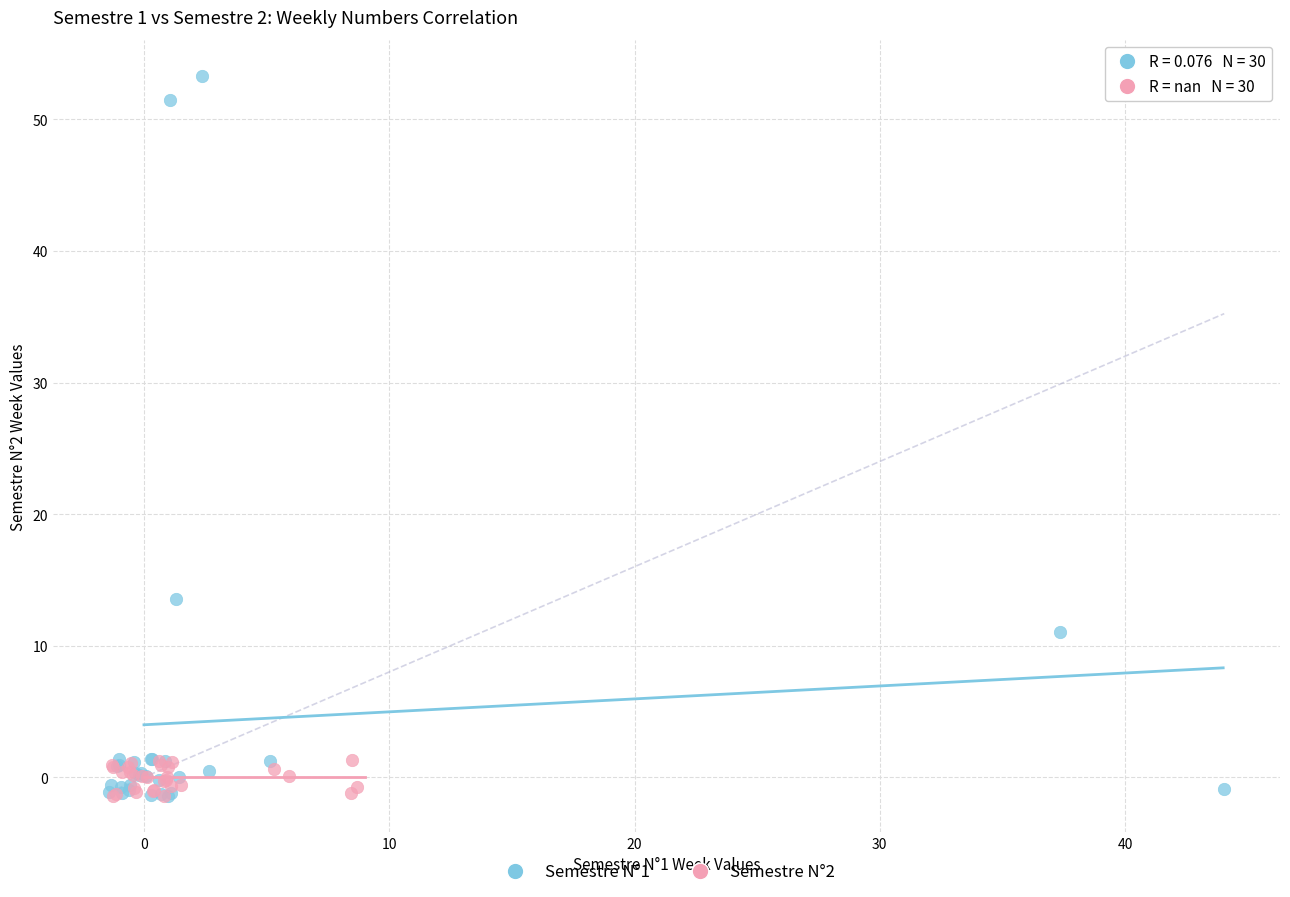

Which series contains the highest Y value?

Semestre N°1